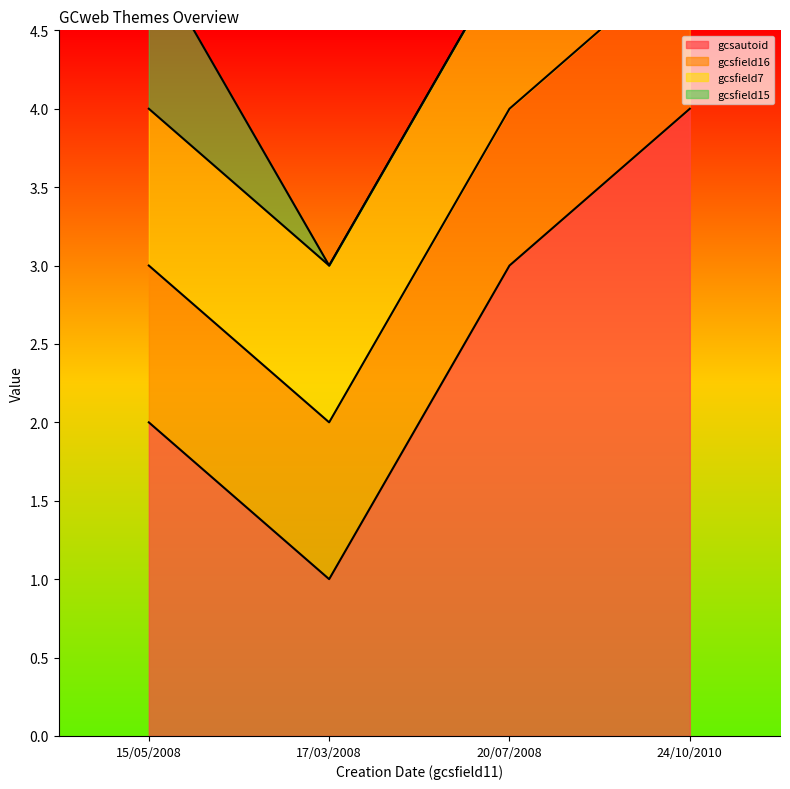

Is it true that gcsfield16 equals 1 at 20/07/2008?

False